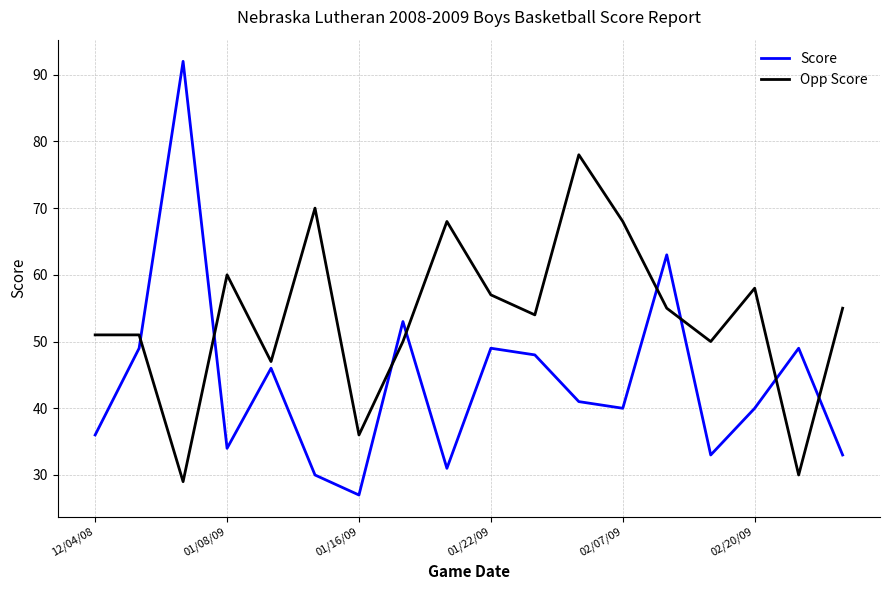

Which series has the largest total across all categories?

Opp Score